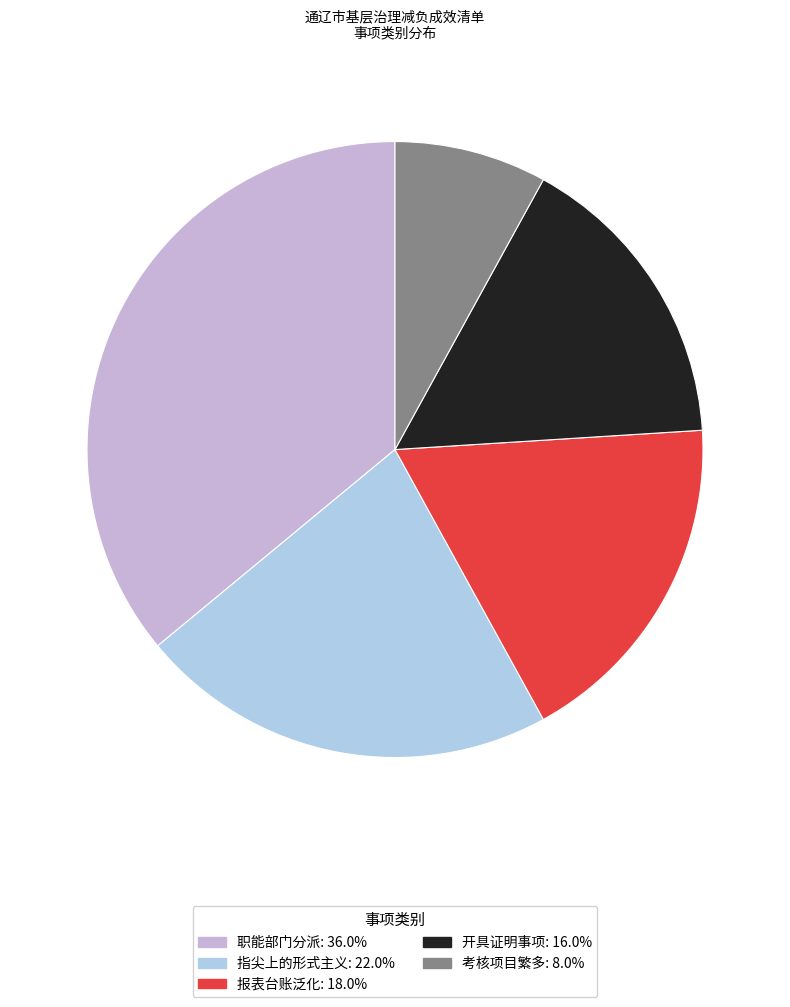

Count the number of slices in the pie.

5